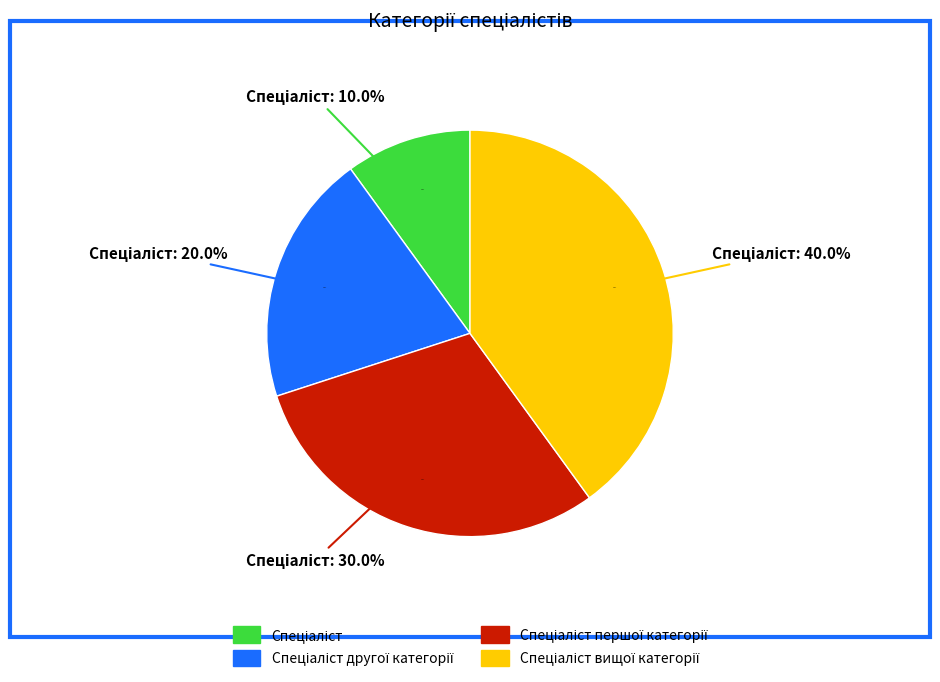

Combined, do Спеціаліст першої категорії and Спеціаліст другої категорії account for over 50%?

No